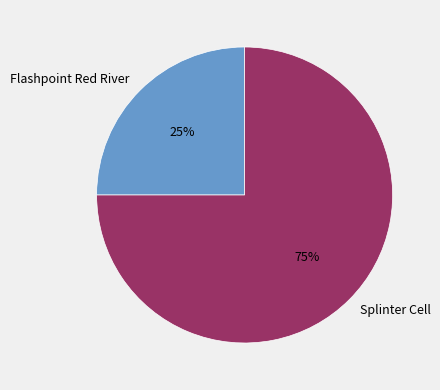

To the nearest percent, what is the difference between the largest and smallest slice percentages?

50%